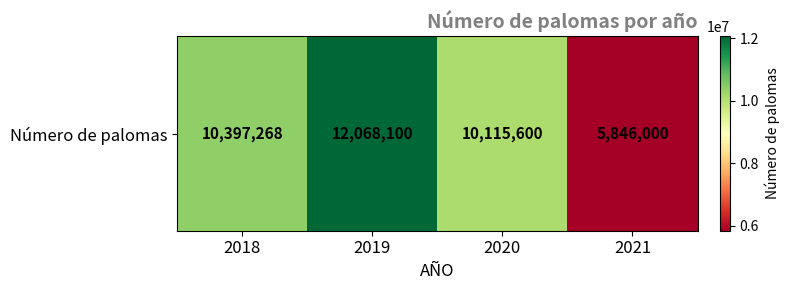

How many values exceed 10397268?

1